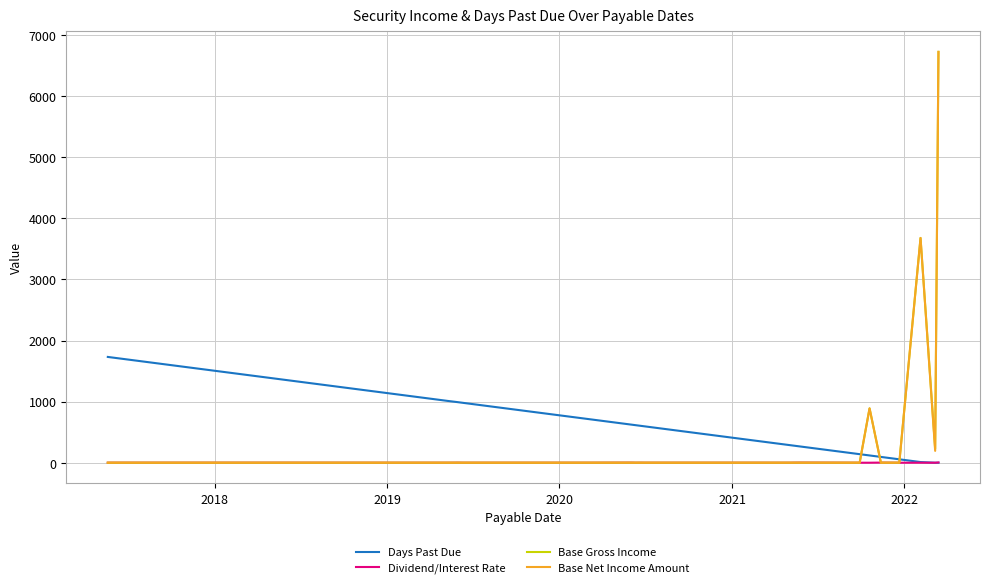

What is the highest value of the Base Net Income Amount series?

6726.8